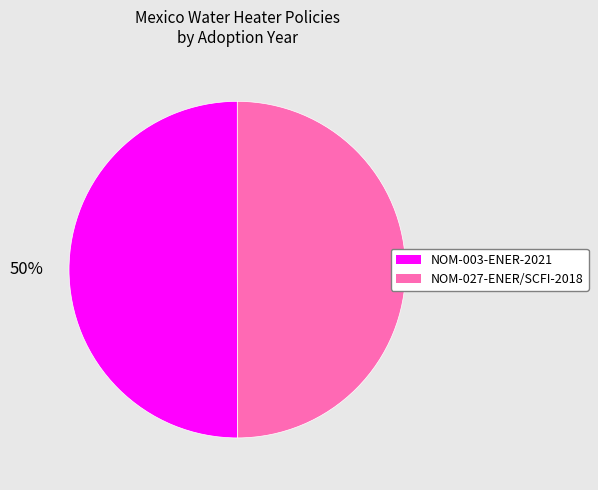

What is the ratio of the value at NOM-027-ENER/SCFI-2018 to the value at NOM-003-ENER-2021?

1.0